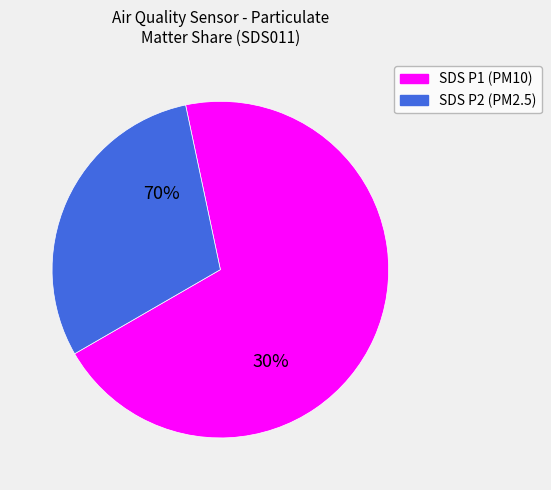

What is the total percentage of SDS_P2 and SDS_P1?

100.0%